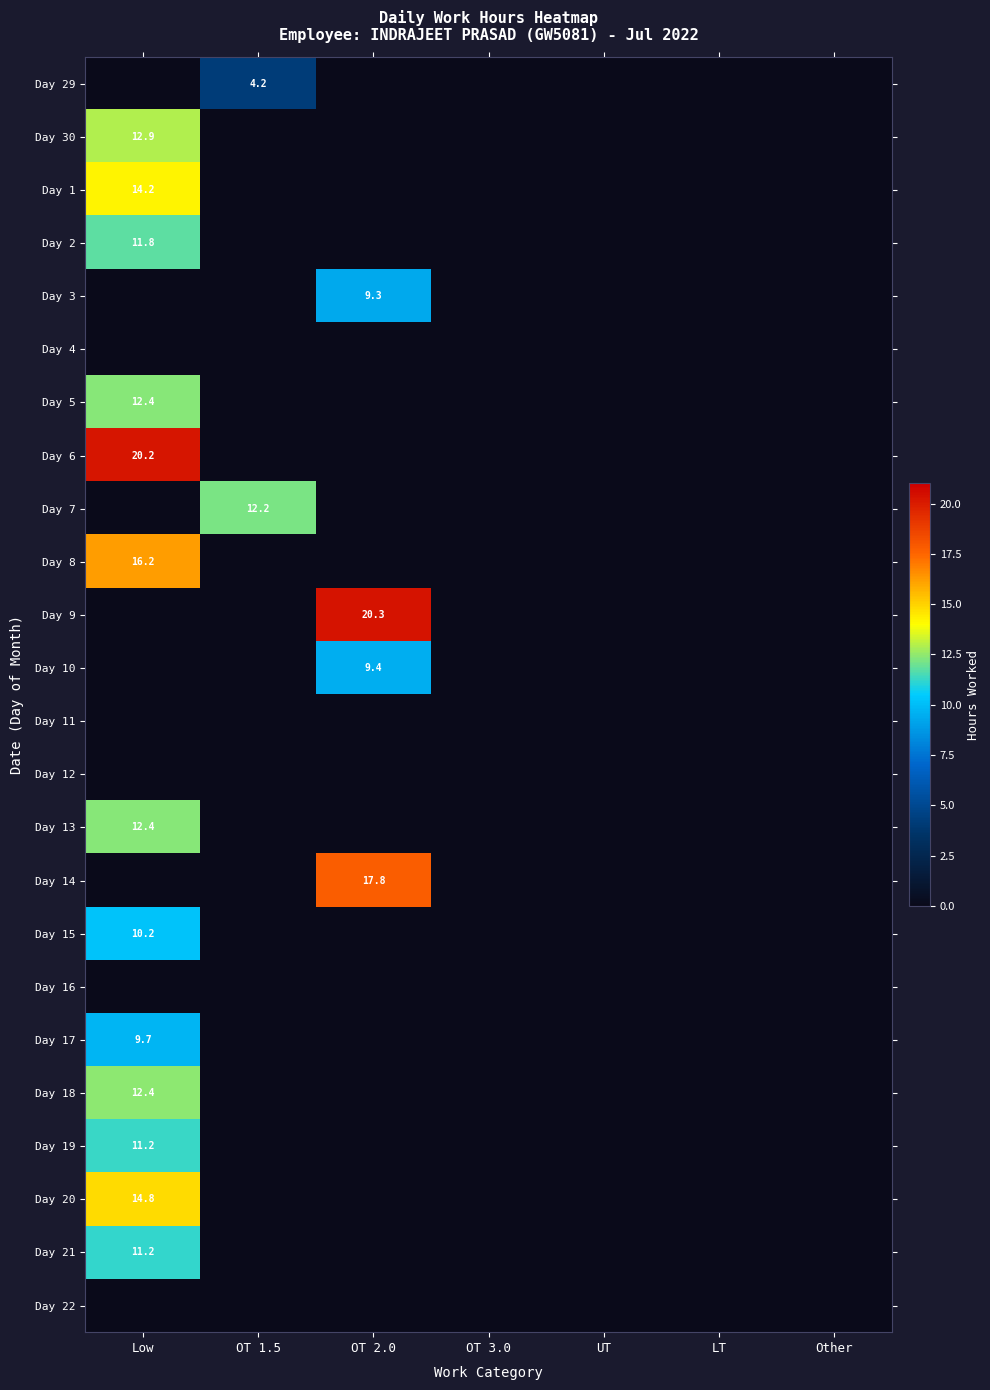

Which has a higher value, OT 2.0 or OT 1.5?

OT 1.5